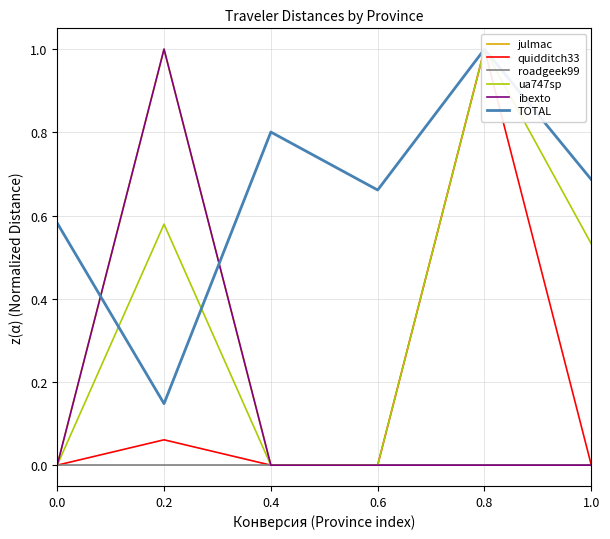

How many values in ibexto are above zero?

1